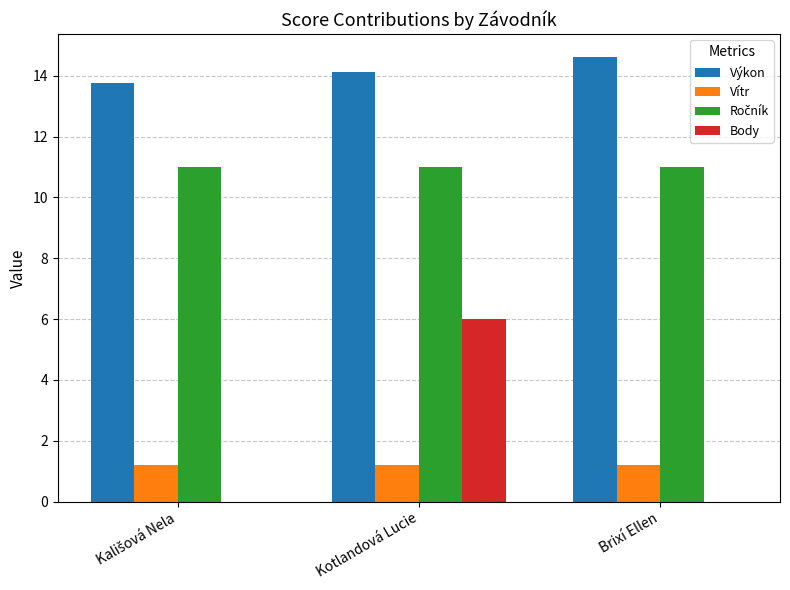

Which series changed the most between Kotlandová Lucie and Brixí Ellen?

Body